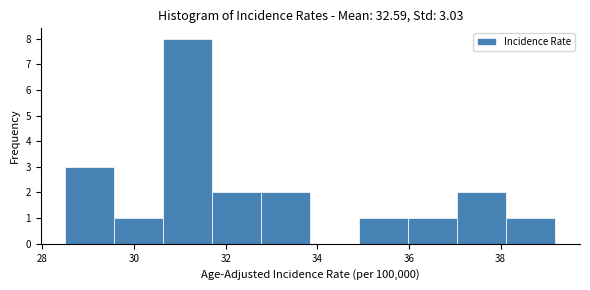

Over which range of the x-axis is the bar tallest?

30.6 to 31.8